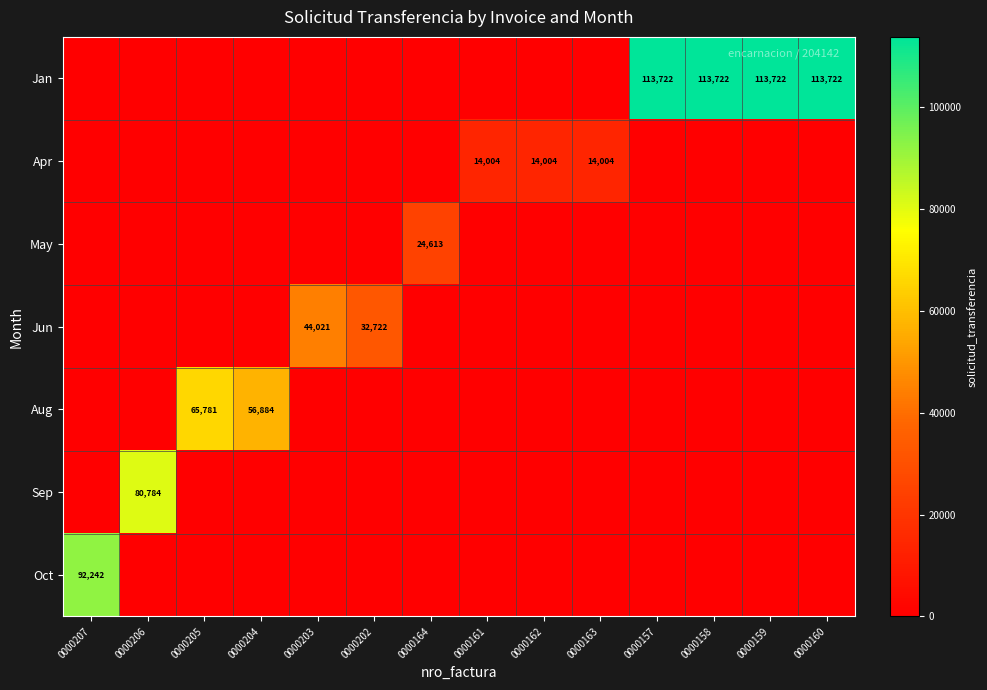

True or false: Jan has a value of 22824 at 0000158.

False